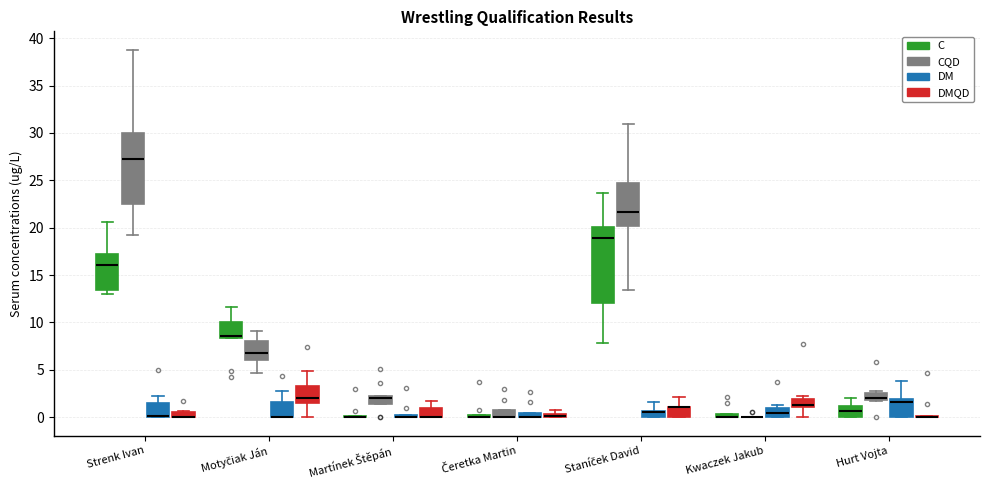

Which box is the tallest, from its lower edge to its upper edge?

Staníček David (C)